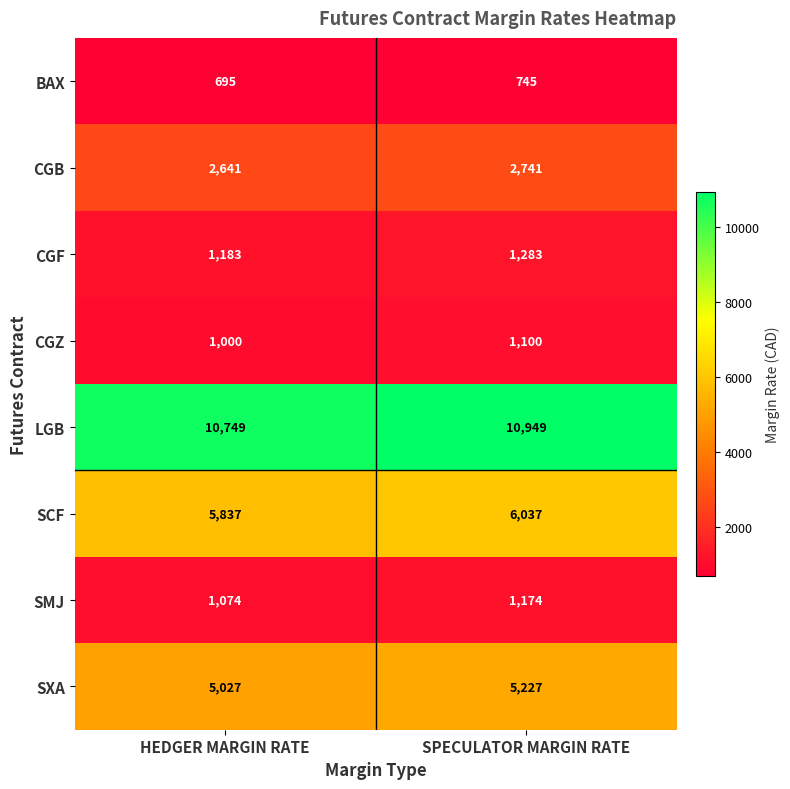

What is the difference between the SXA values at HEDGER MARGIN RATE and SPECULATOR MARGIN RATE?

200